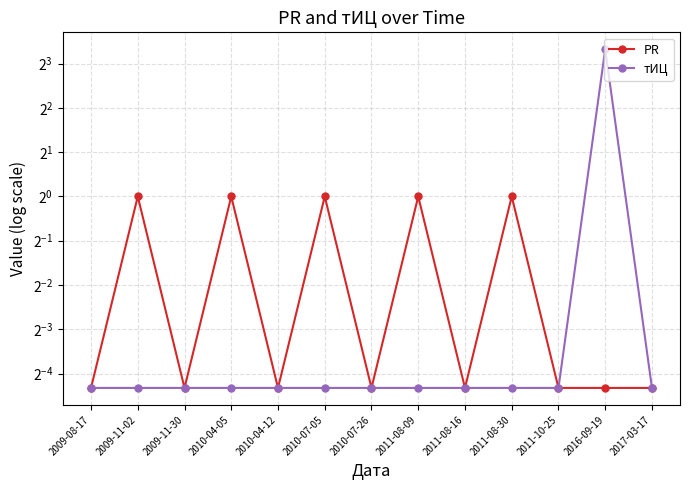

Reading left to right, extract all data points from this chart.

PR: 2009-08-17=0.1	2009-11-02=1.0	2009-11-30=0.1	2010-04-05=1.0	2010-04-12=0.1	2010-07-05=1.0	2010-07-26=0.1	2011-08-09=1.0	2011-08-16=0.1	2011-08-30=1.0	2011-10-25=0.1	2016-09-19=0.1	2017-03-17=0.1
тИЦ: 2009-08-17=0.1	2009-11-02=0.1	2009-11-30=0.1	2010-04-05=0.1	2010-04-12=0.1	2010-07-05=0.1	2010-07-26=0.1	2011-08-09=0.1	2011-08-16=0.1	2011-08-30=0.1	2011-10-25=0.1	2016-09-19=10.0	2017-03-17=0.1